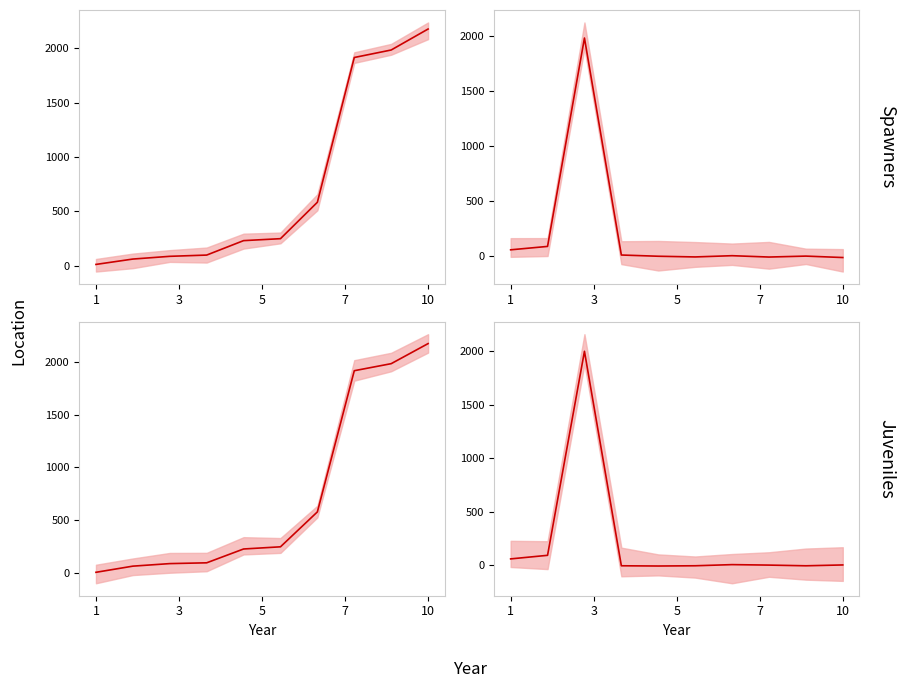

What is the minimum value shown in the chart?

-11.8